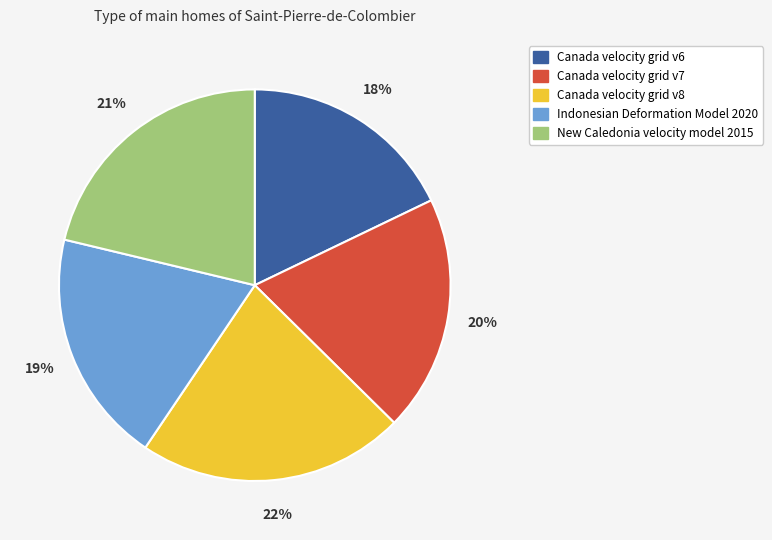

What percentage is the Canada velocity grid v7 slice, to the nearest percent?

20%